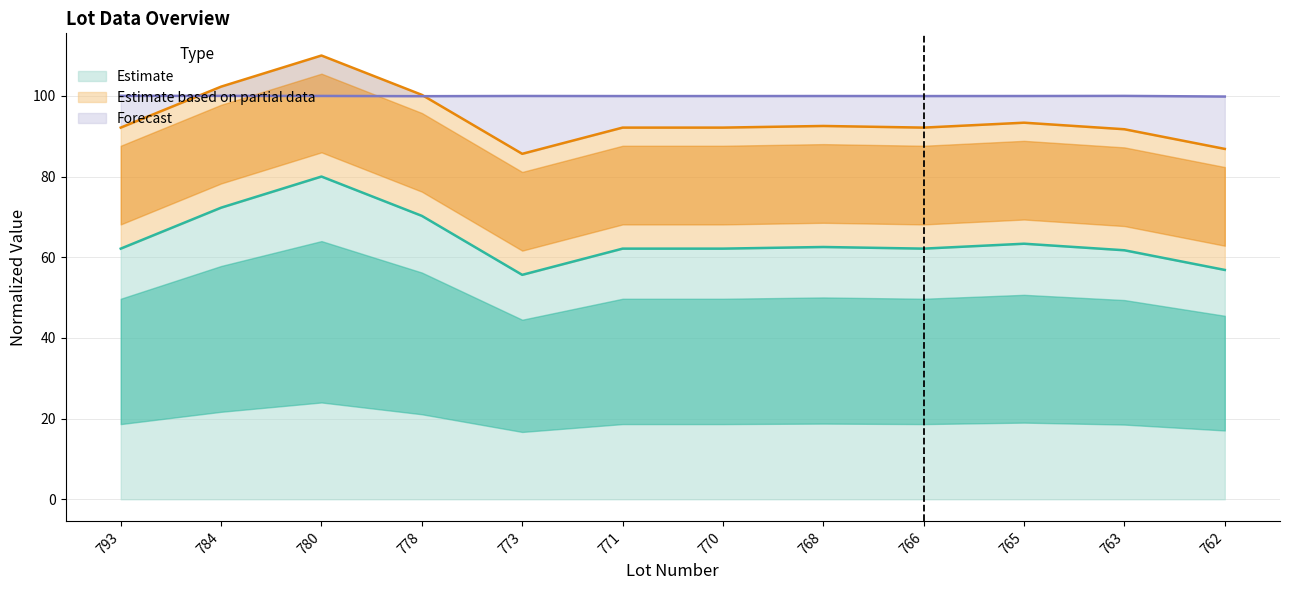

What is the minimum value for Estimate?

55.6